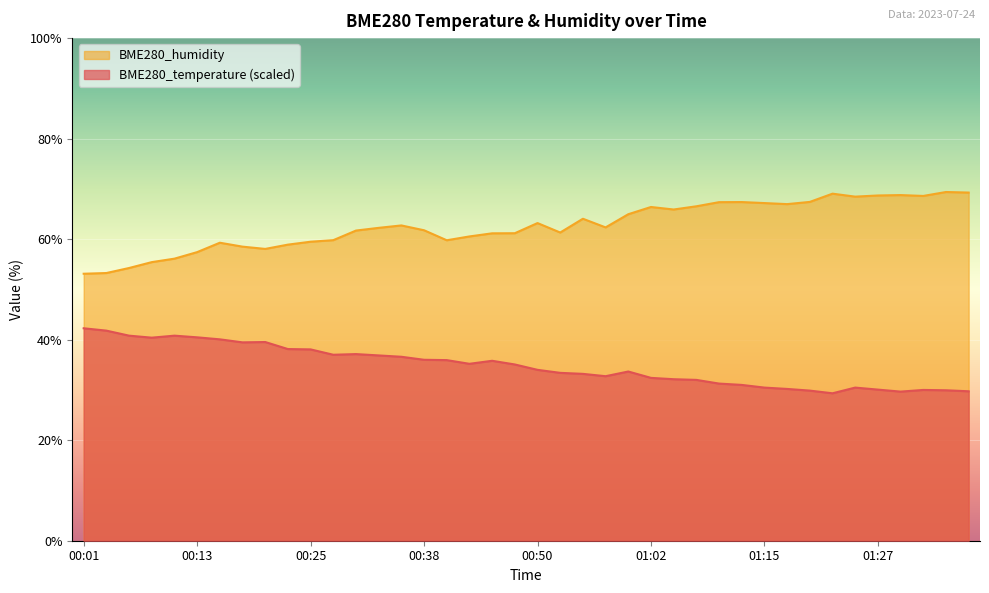

The value of BME280_humidity at 01:02 is 66.4. True or false?

True